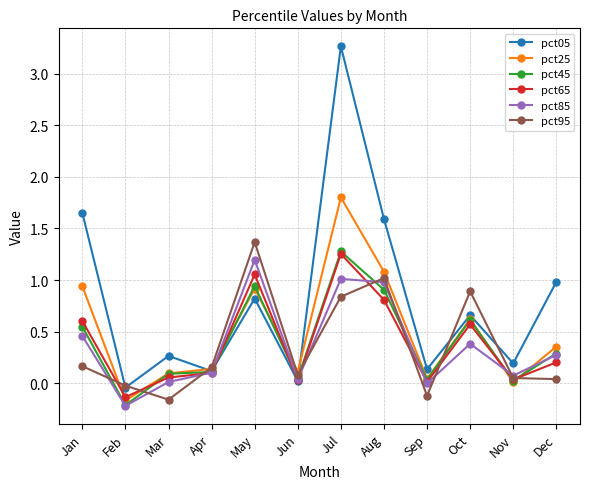

What is the difference between the second highest and minimum values in the pct45 series?

1.2